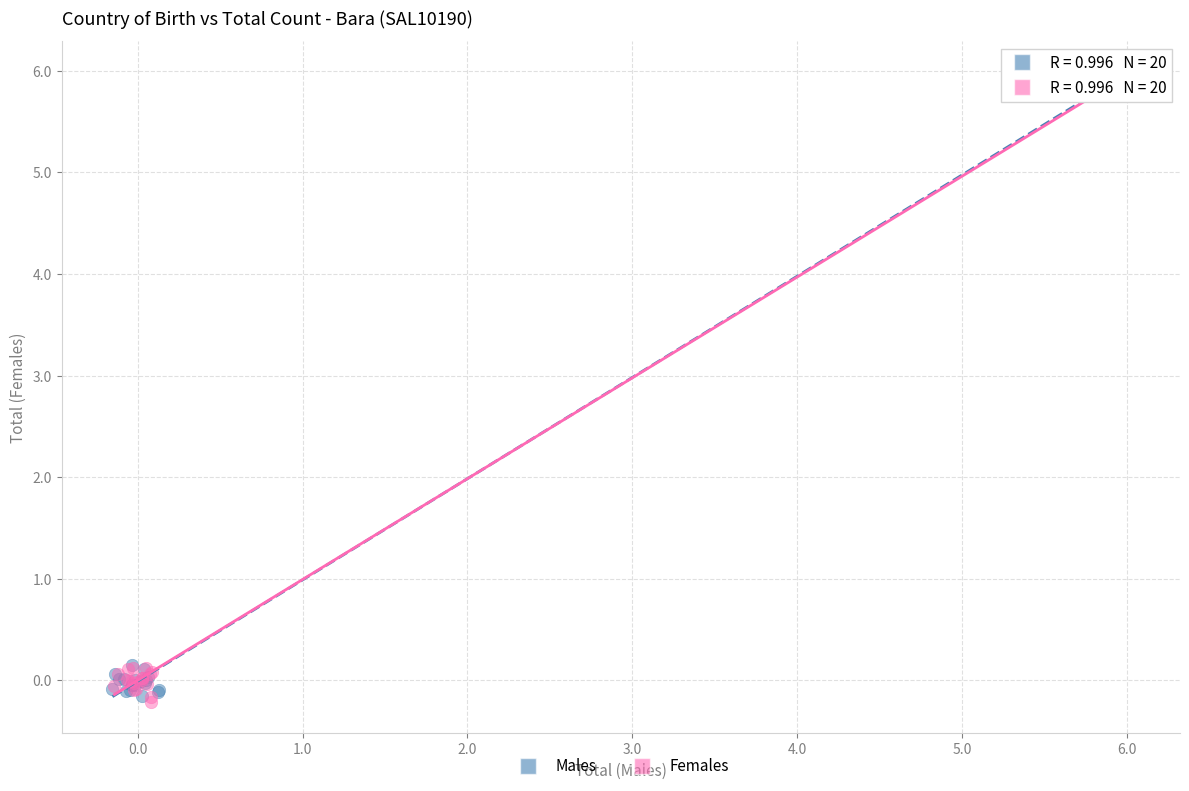

What are all the series names shown in the legend?

Males, Females